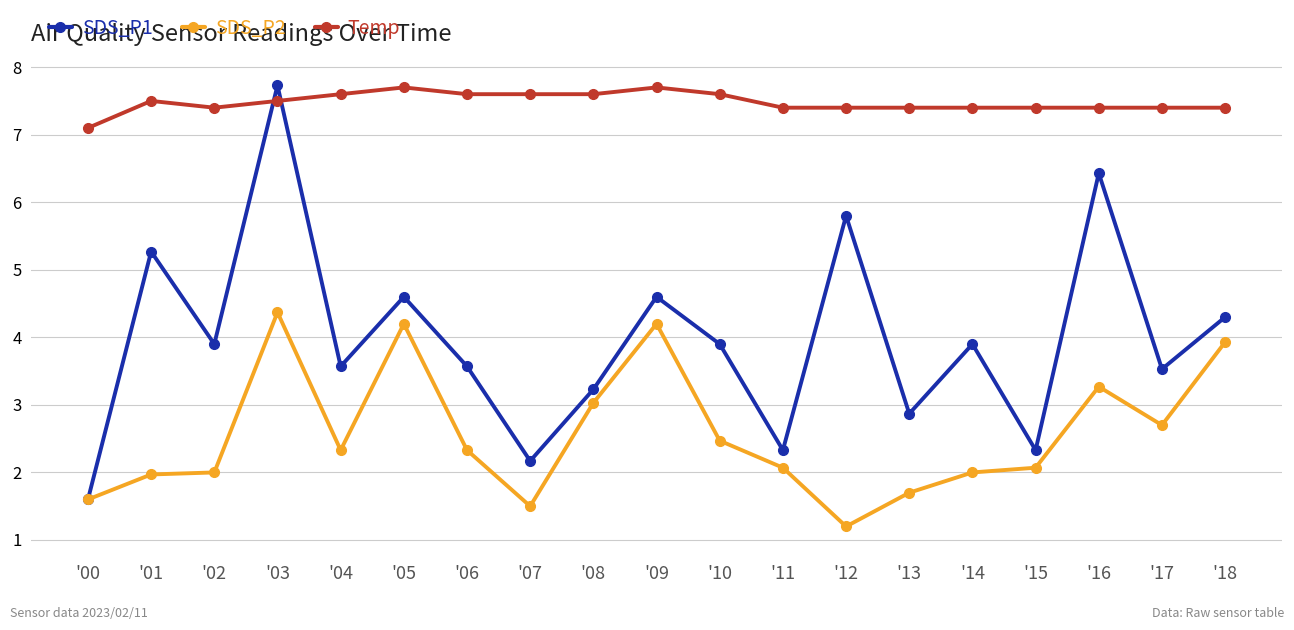

Which series has the largest total across all categories?

Temp